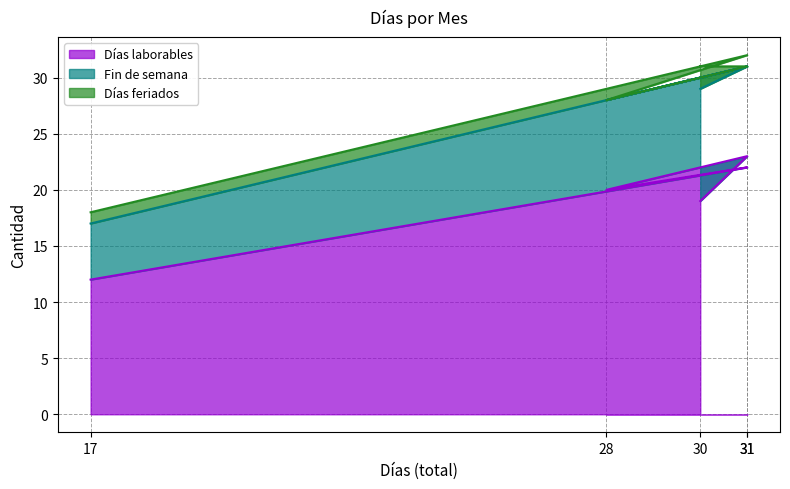

Reading left to right, list all the values displayed in this chart.

Días laborables: 12	22	20	23	19
Fin de semana: 5	9	8	8	10
Días feriados: 1	1	0	0	2